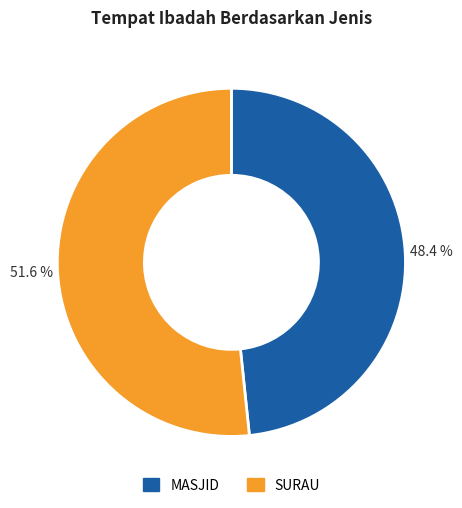

Is there a majority slice in this chart?

Yes